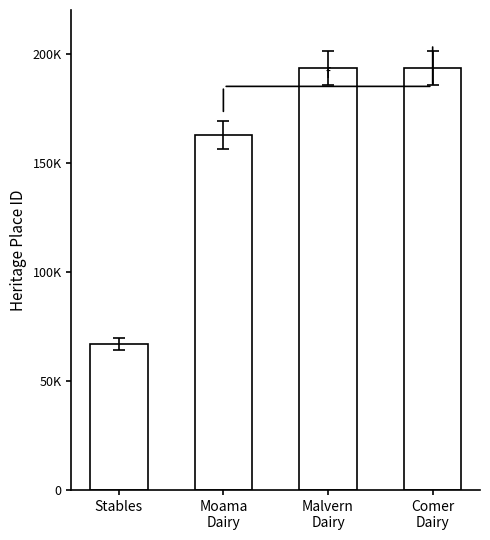

At which label does the data first exceed 193557?

Comer
Dairy